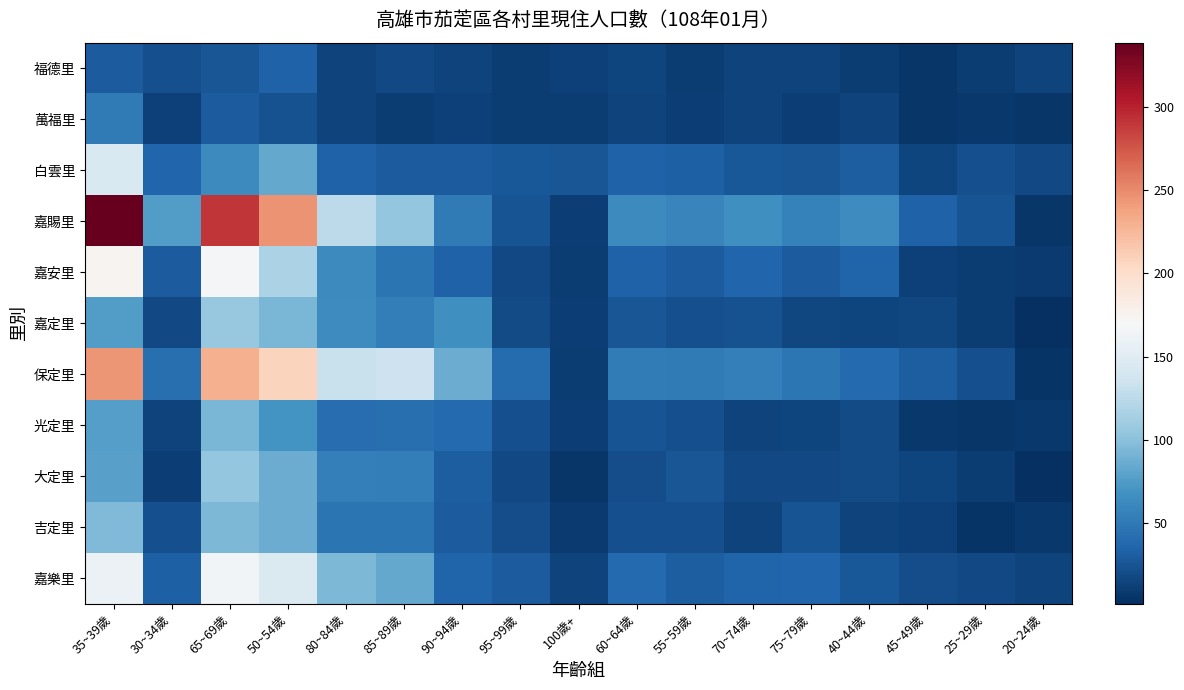

What is the spread (max minus min) of values at 70~74歲?

53